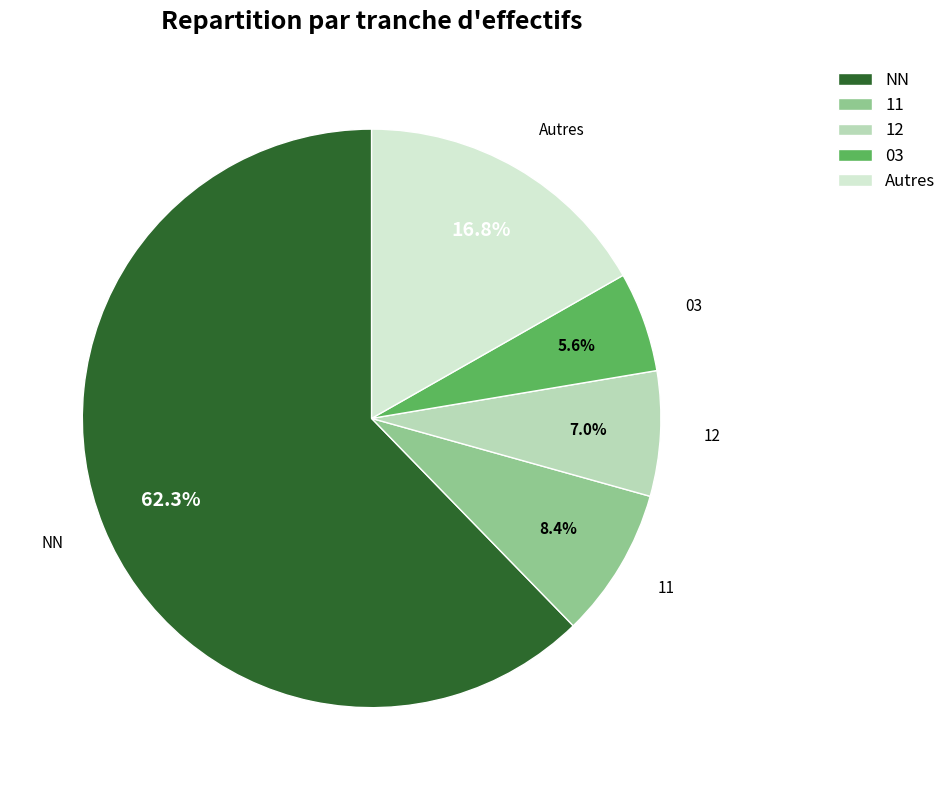

Which category accounts for the majority?

NN